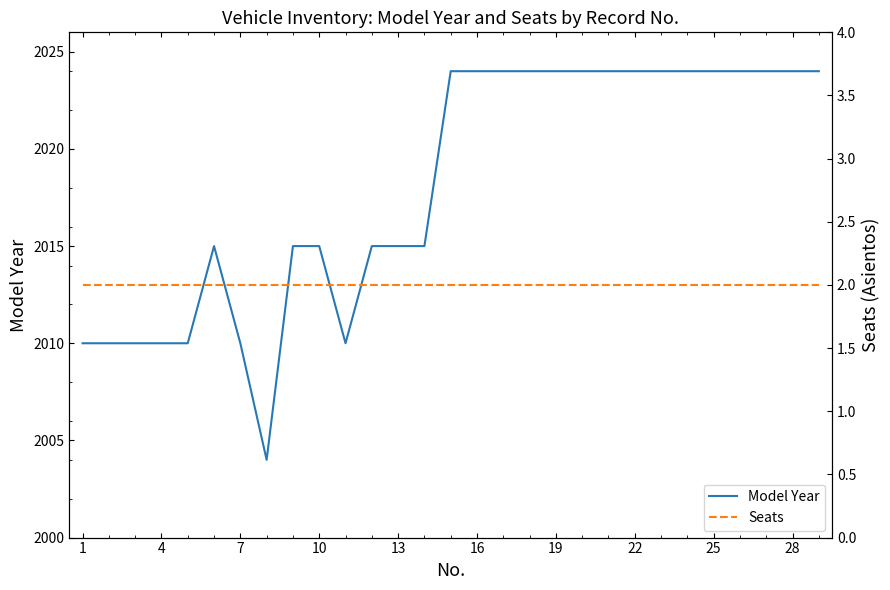

Reading left to right, extract all data points from this chart.

Model Year: 2010	2010	2010	2010	2010	2015	2010	2004	2015	2015	2010	2015	2015	2015	2024	2024	2024	2024	2024	2024	2024	2024	2024	2024	2024	2024	2024	2024	2024
Seats: 2	2	2	2	2	2	2	2	2	2	2	2	2	2	2	2	2	2	2	2	2	2	2	2	2	2	2	2	2